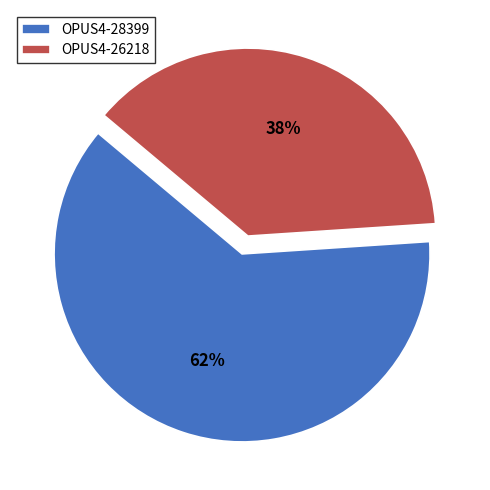

To the nearest percent, what is the difference between the largest and smallest slice percentages?

24%